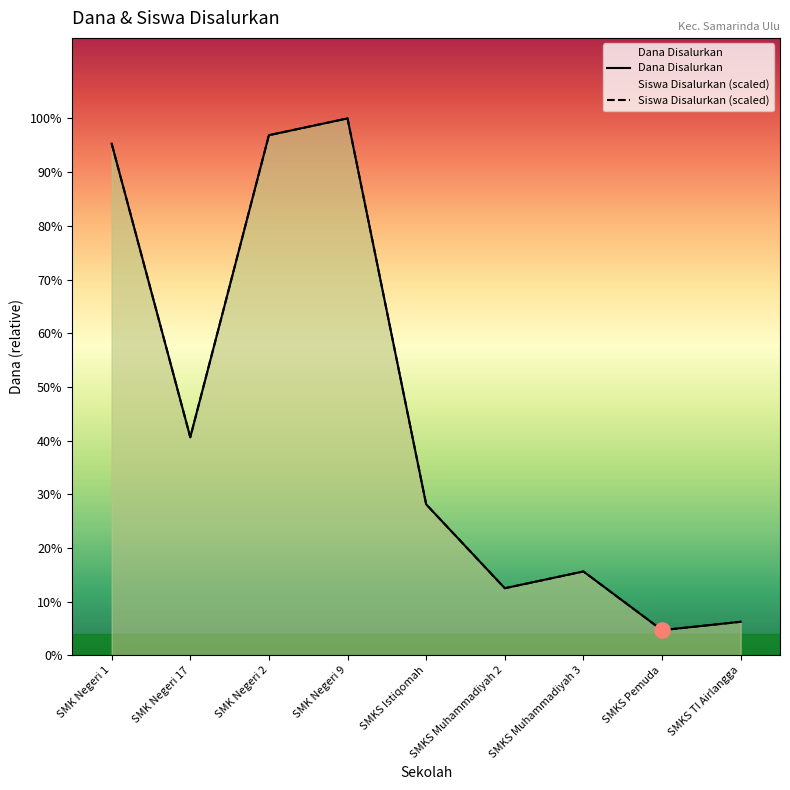

What is the total value across all series at SMK Negeri 17?

46800000